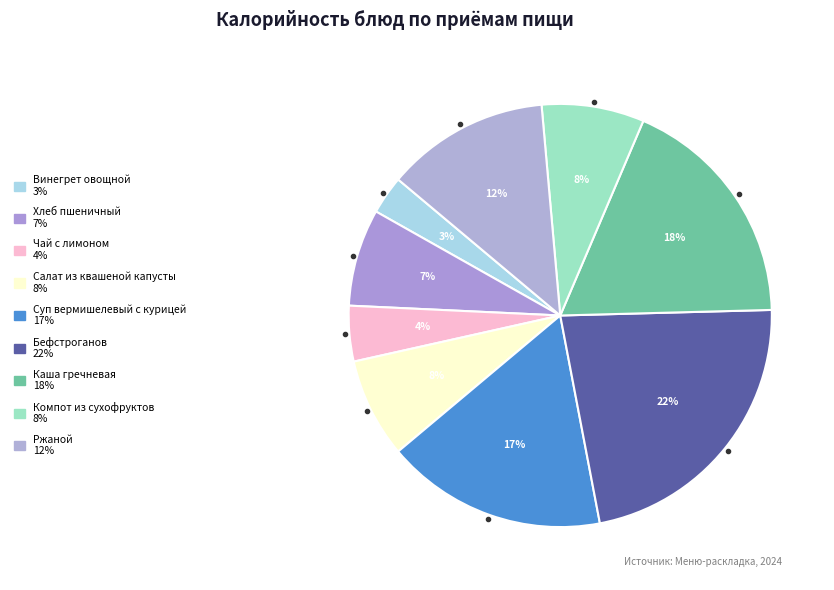

How many segments does this pie chart have?

9